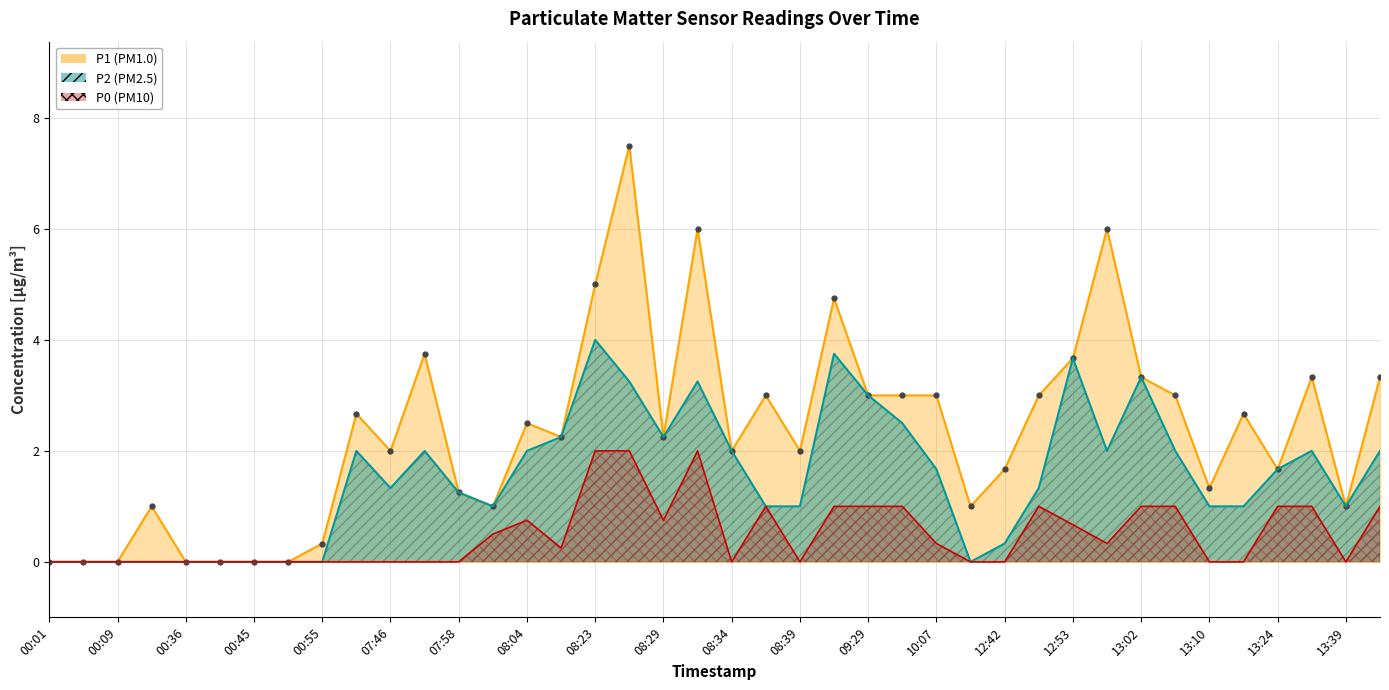

At which label does P2 first exceed 1?

07:44